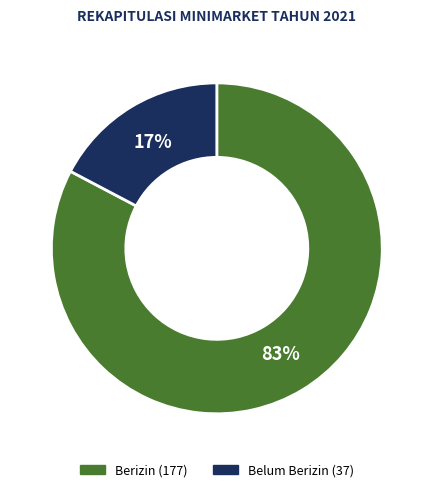

Does any single category account for the majority?

Yes